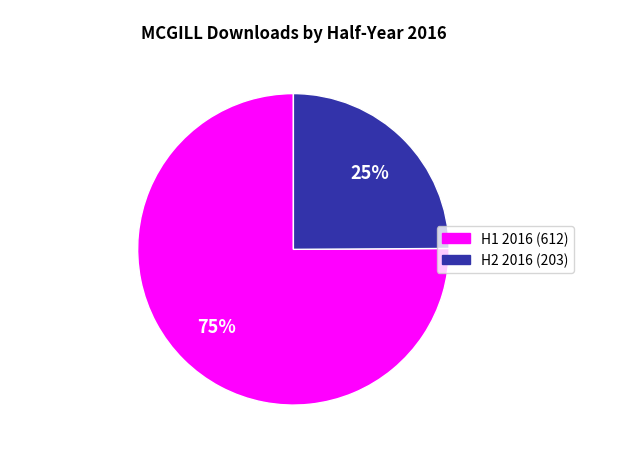

Does any single category account for the majority?

Yes